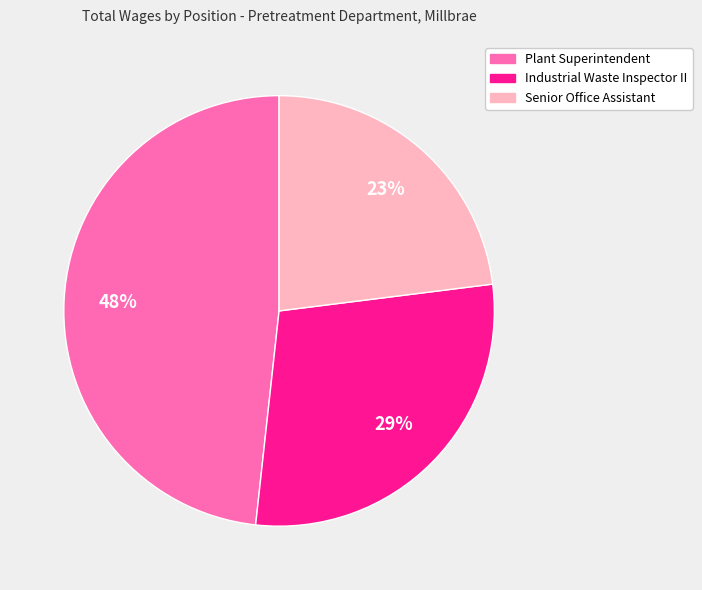

To the nearest percent, what percentage of the pie is Industrial Waste Inspector II?

29%